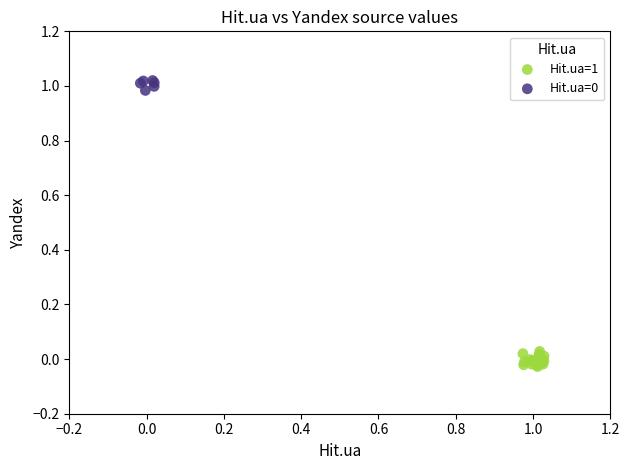

Which series has the largest Y range (max minus min)?

Hit.ua=1